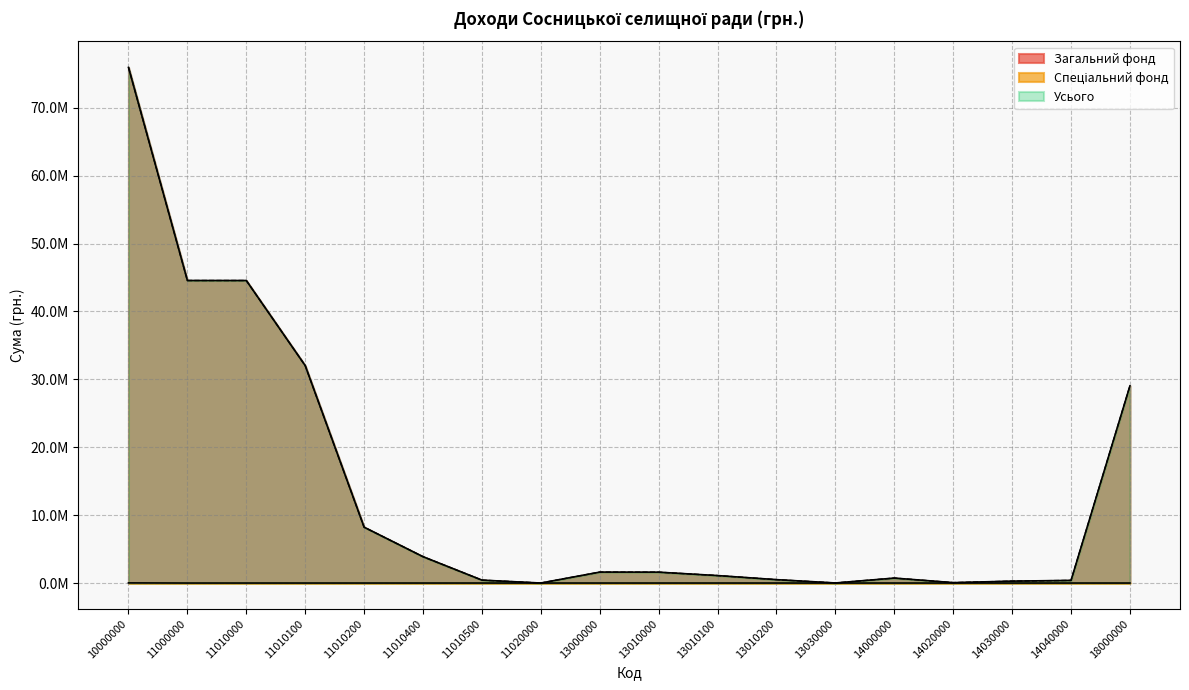

What is the difference between the maximum and minimum values in the Усього series?

75968189.6